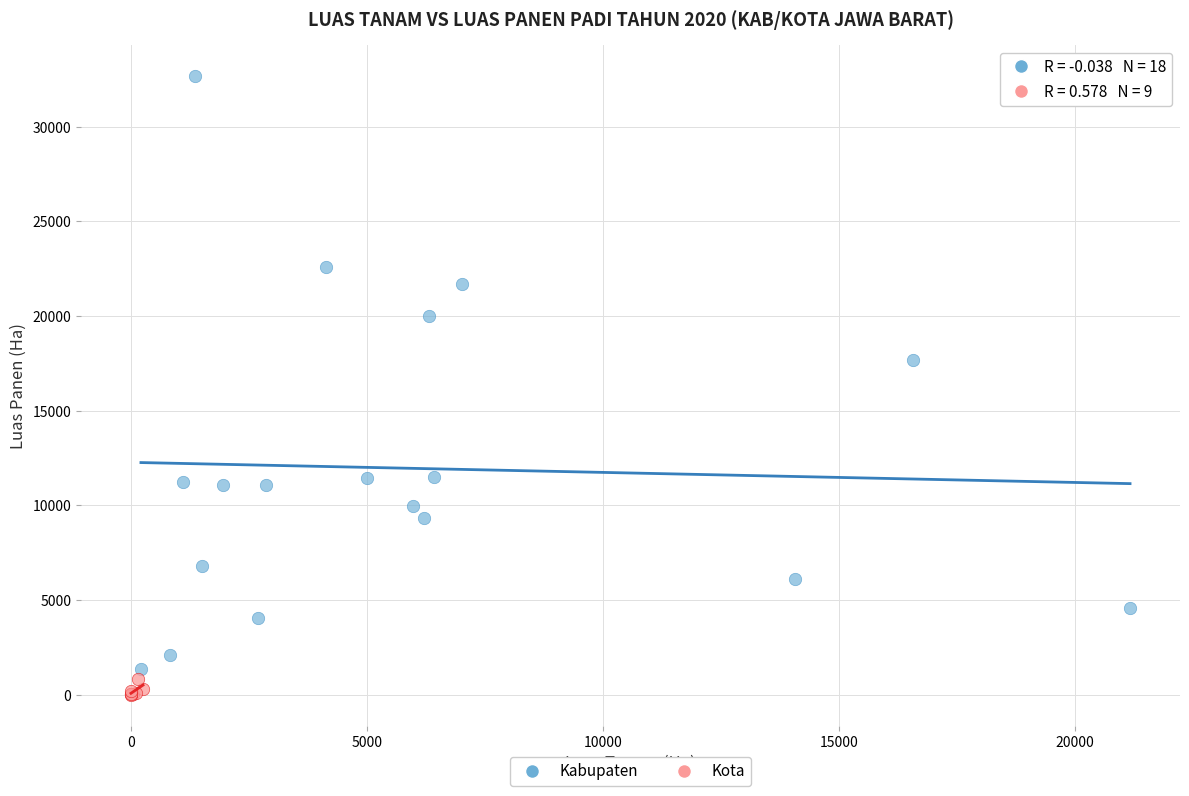

Which series contains the highest Y value?

Kabupaten